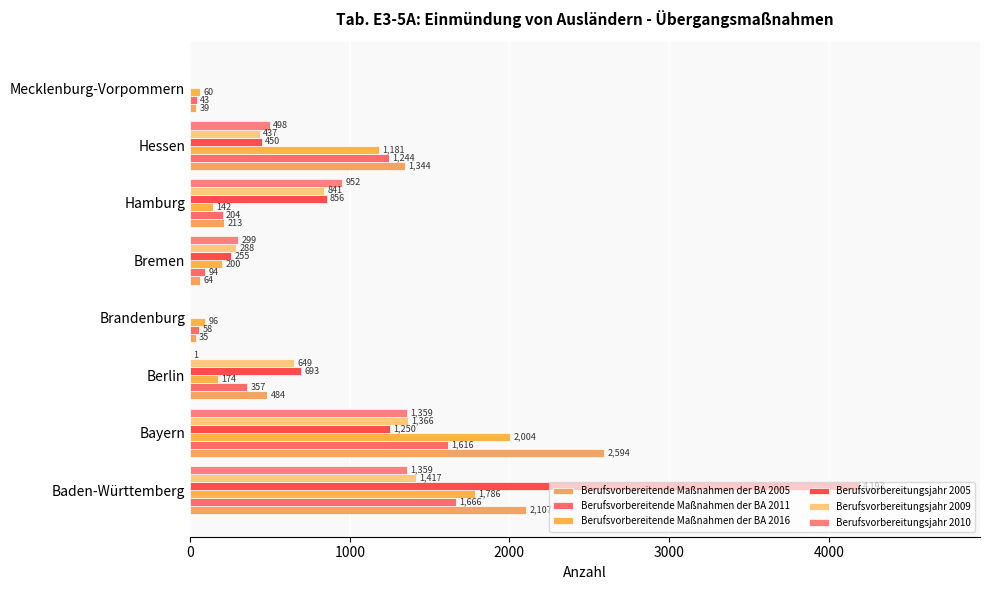

Count the number of categories in the chart.

8